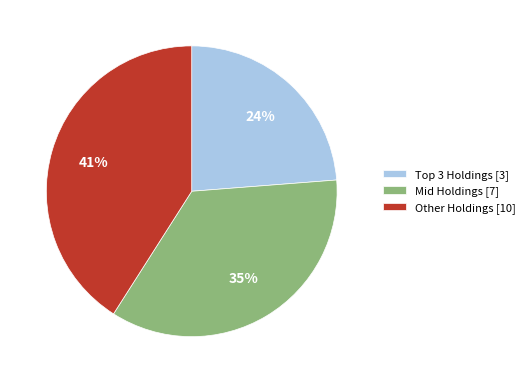

Count the number of slices in the pie.

3